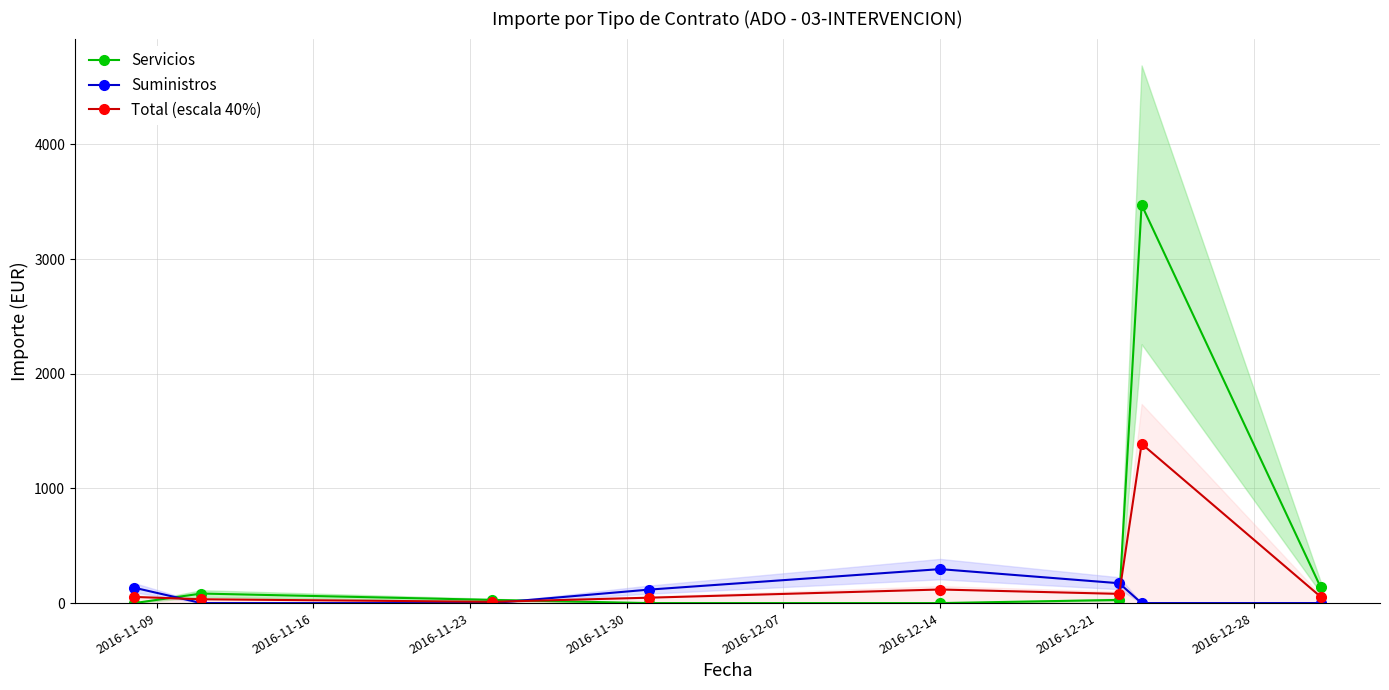

True or false: Suministros has more than 1 interior local peaks.

False